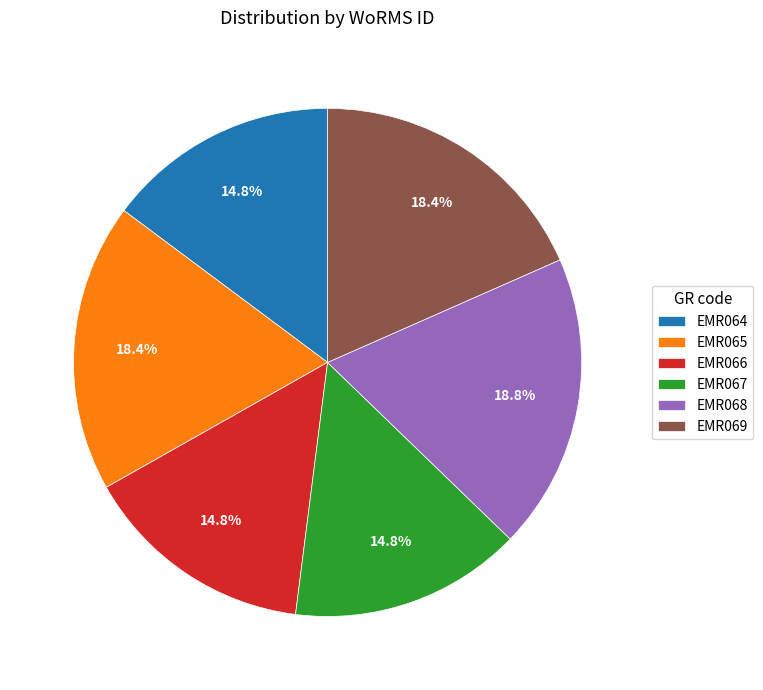

To the nearest percent, what percentage of the pie is EMR064?

15%